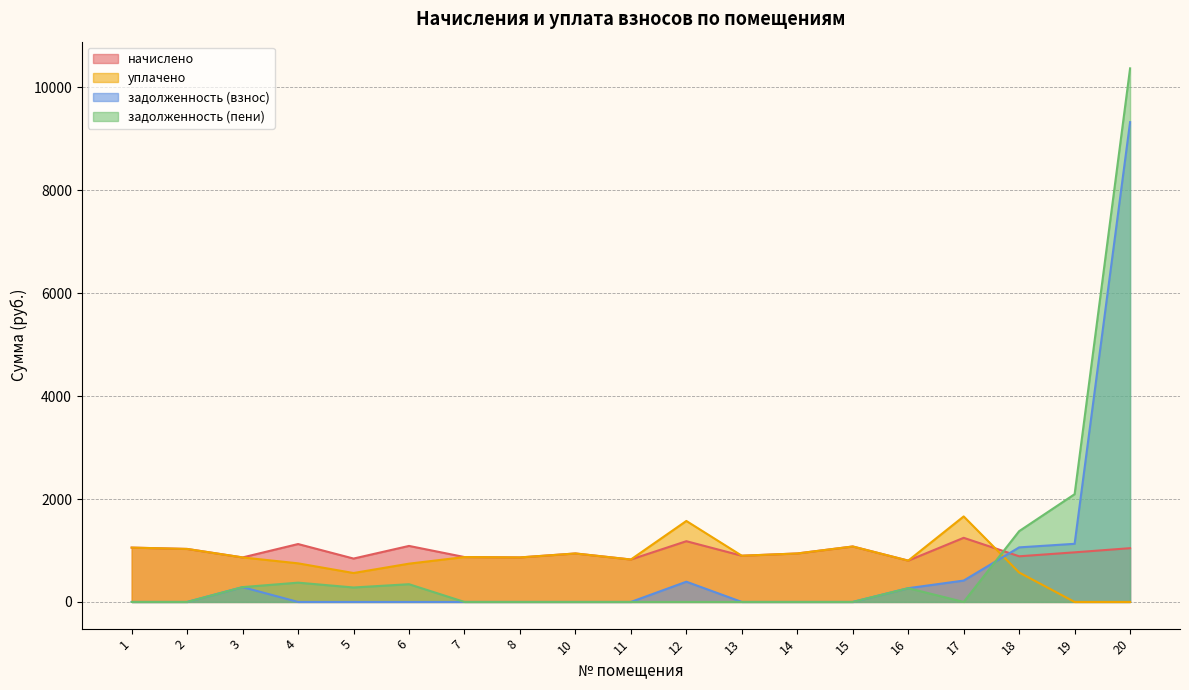

Reading left to right, what are all the values shown in this chart?

начислено: 1055.8	1030.1	865.2	1125.5	843.2	1088.8	872.5	865.2	942.1	824.9	1180.4	898.2	942.1	1077.8	802.9	1246.4	887.2	964.2	1044.8
уплачено: 1055.9	1030.1	865.2	750.3	562.1	744.0	872.5	865.2	942.1	824.9	1573.9	898.2	942.1	1077.8	802.9	1661.9	572.0	0.0	0.0
задолженность (взнос): 0.0	0.0	288.4	0.0	0.0	0.0	0.0	0.0	0.0	0.0	393.5	0.0	0.0	0.0	267.6	415.5	1060.5	1129.9	9324.5
задолженность (пени): 0.0	0.0	288.4	375.1	281.1	344.8	0.0	0.0	0.0	0.0	0.0	0.0	0.0	0.0	267.6	0.0	1375.7	2094.1	10369.3